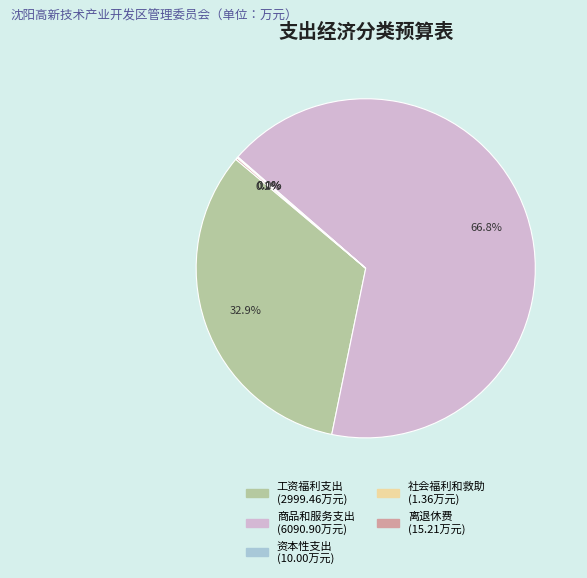

Is 商品和服务支出 the majority of the pie?

Yes